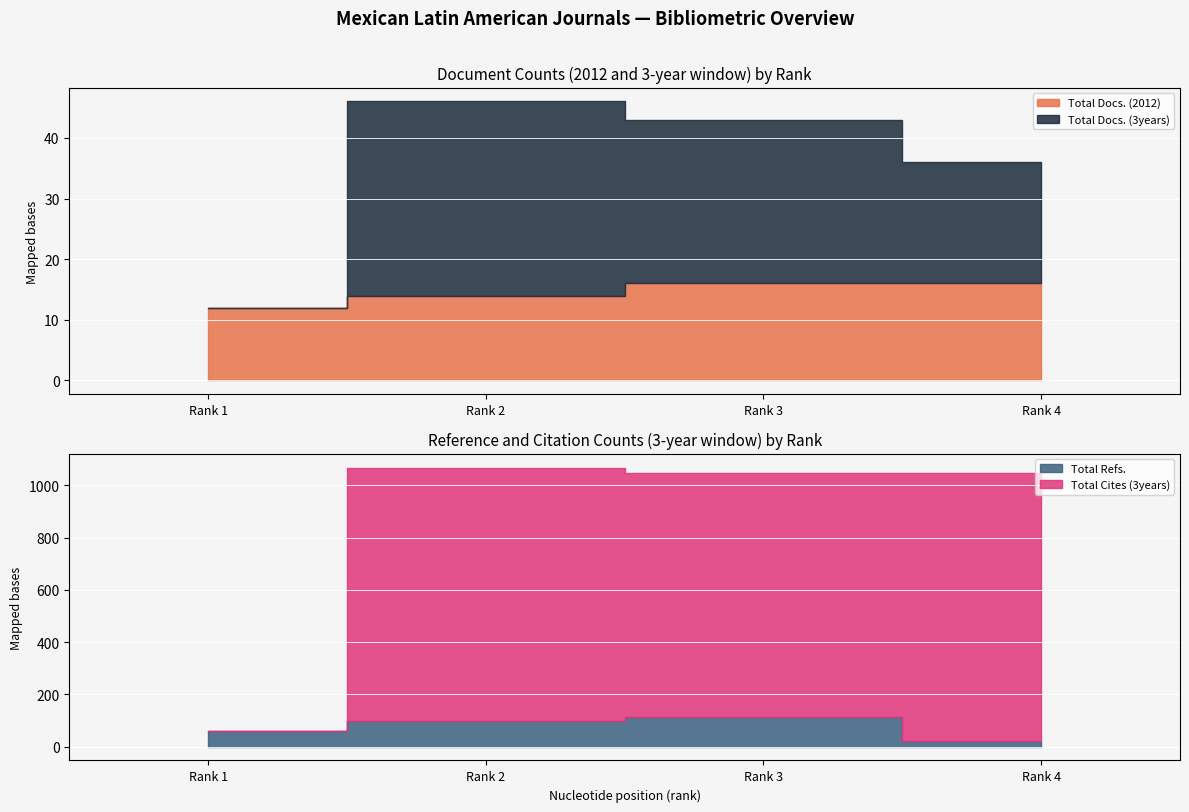

At how many categories does at least one series exceed 96?

3